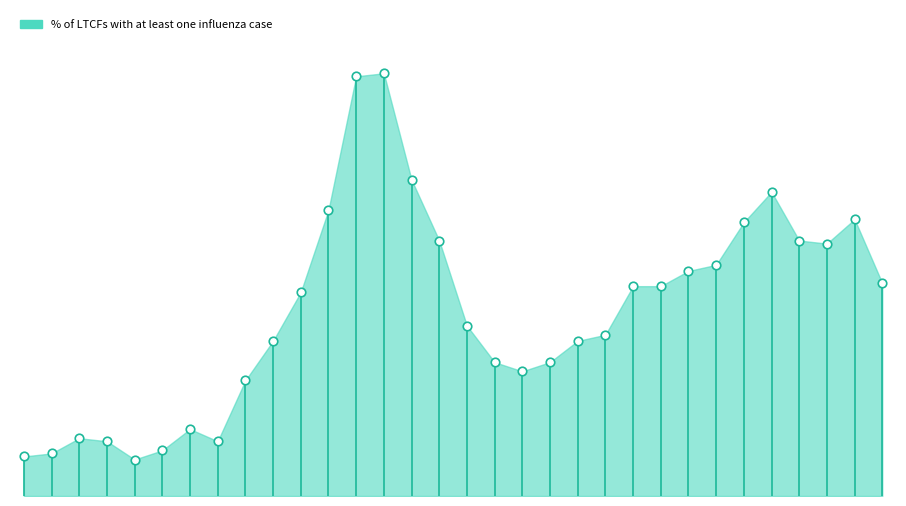

What is the change in value from 202143 to 202209?

+0.4